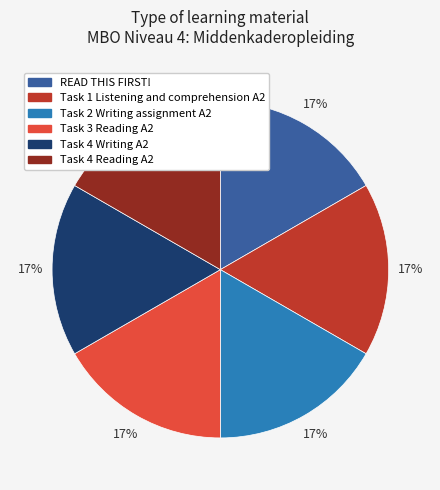

Does Task 4 Reading A2 represent more than half of the total?

No